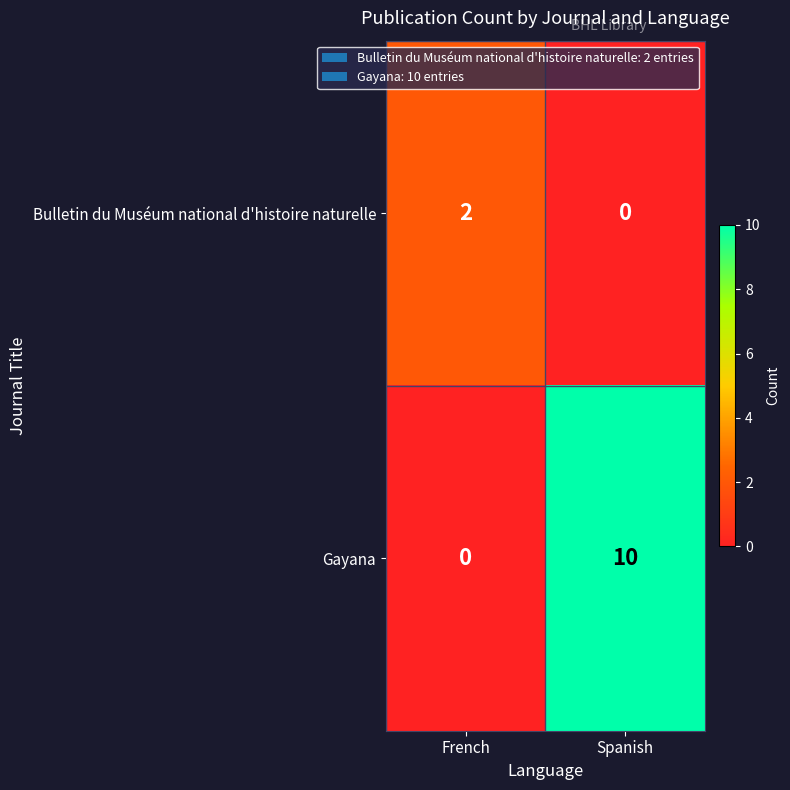

What is the difference between the Gayana values at Spanish and French?

10